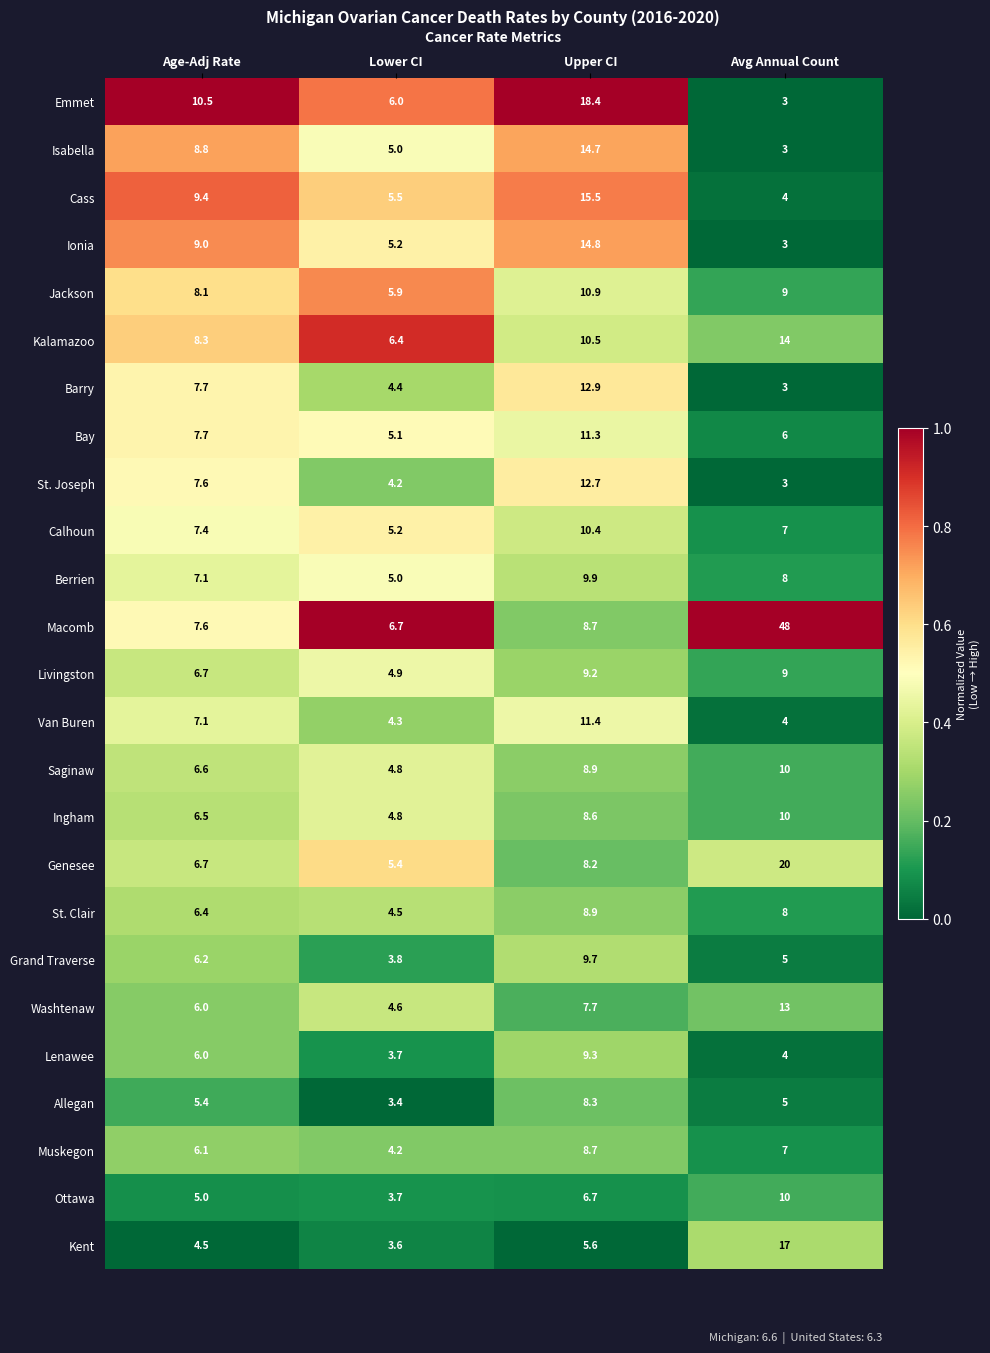

At which category is the sum across all series the highest?

Upper CI